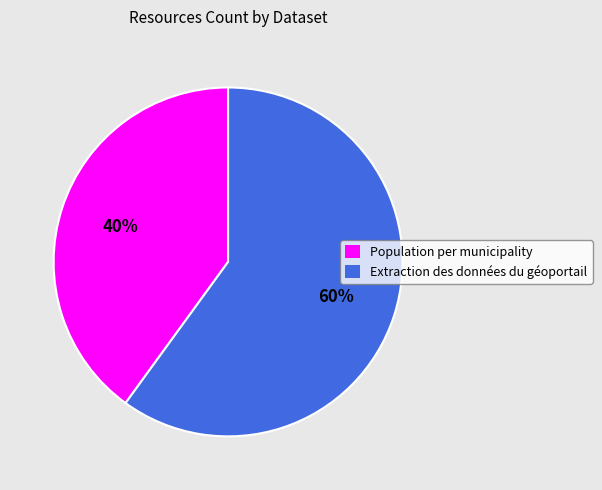

To the nearest percent, what percentage of the pie is Extraction des données du géoportail?

60%